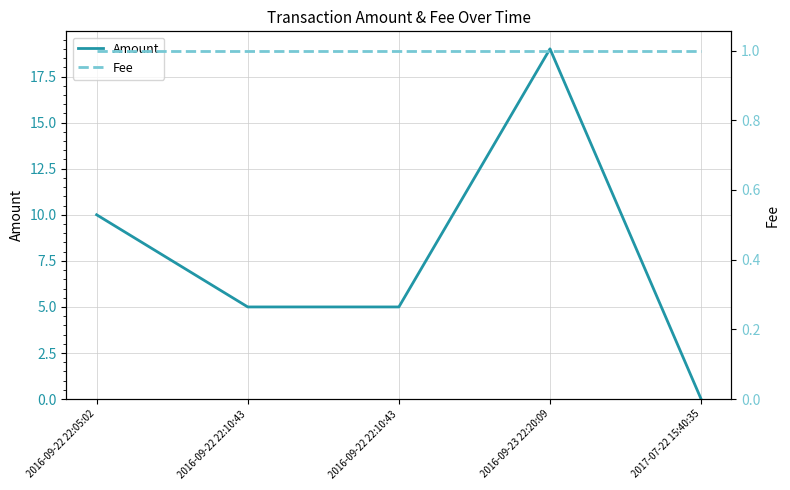

Which series has the widest spread of values?

Amount